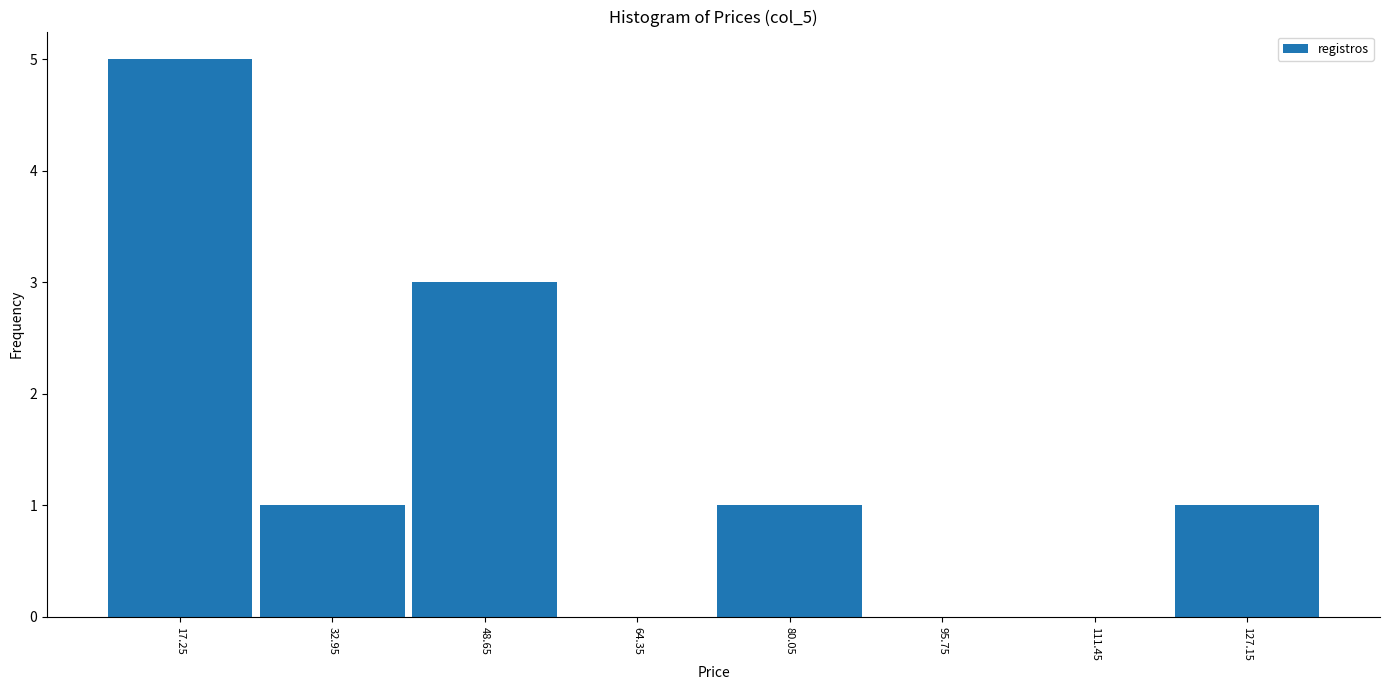

Over which range of the x-axis is the bar tallest?

10 to 26